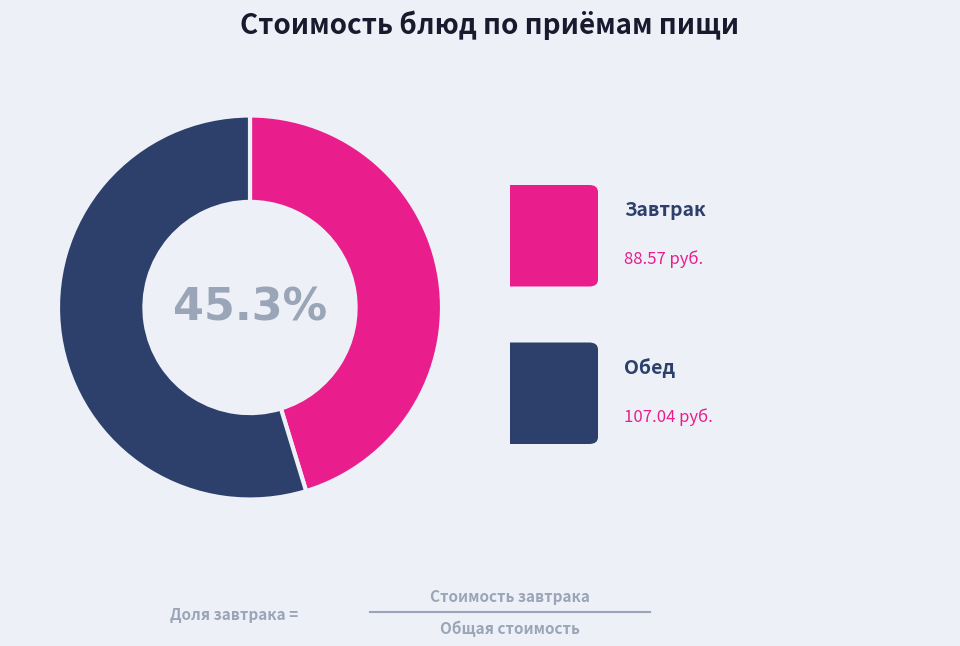

Is there a majority slice in this chart?

Yes